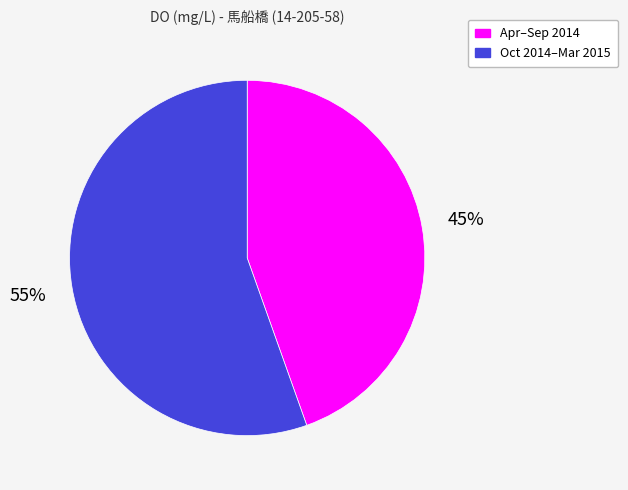

True or false: Oct 2014–Mar 2015 accounts for 55% of the total.

True